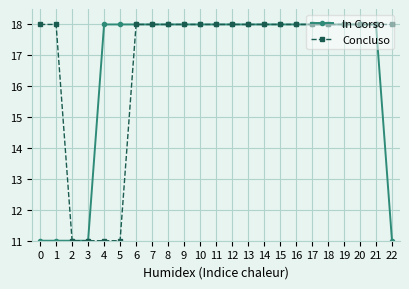

What is the difference between the maximum and minimum values in the Concluso series?

7